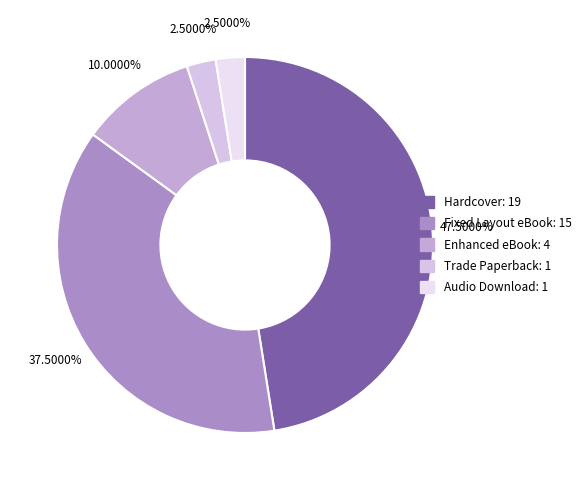

To the nearest percent, what percentage of the pie is Enhanced eBook?

10%